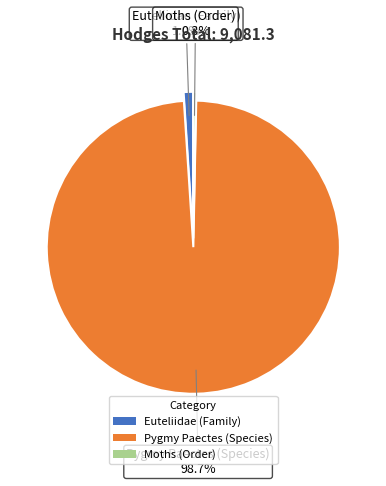

What is the ratio of the value at Moths (Order) to the value at Euteliidae (Family)?

0.3